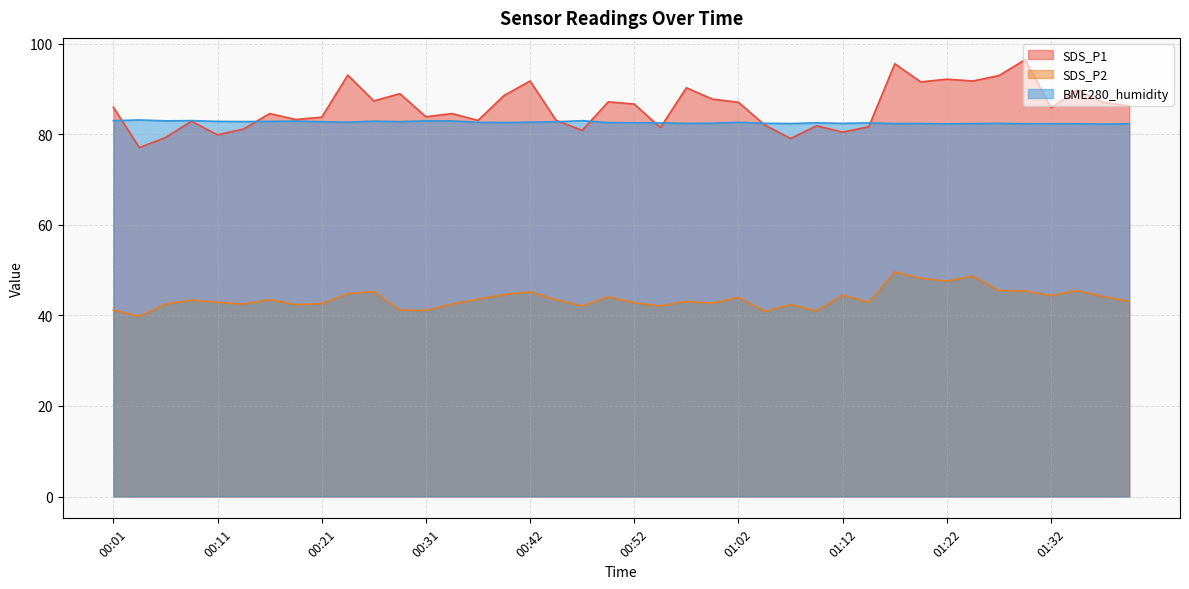

What is the value of the SDS_P1 point at the 5th from the left?

79.9